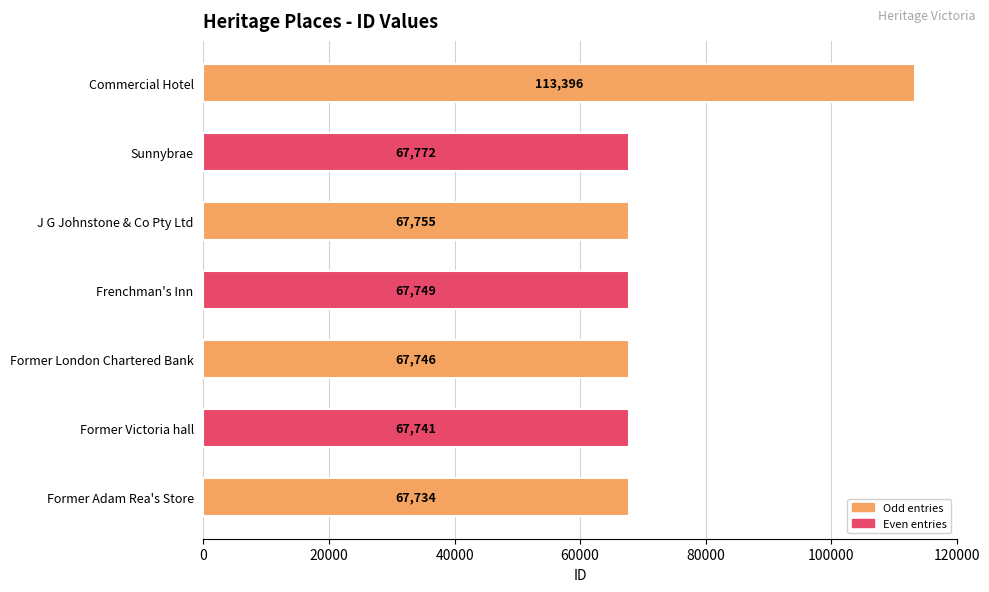

Is it true that the value at Commercial Hotel is 113396?

True